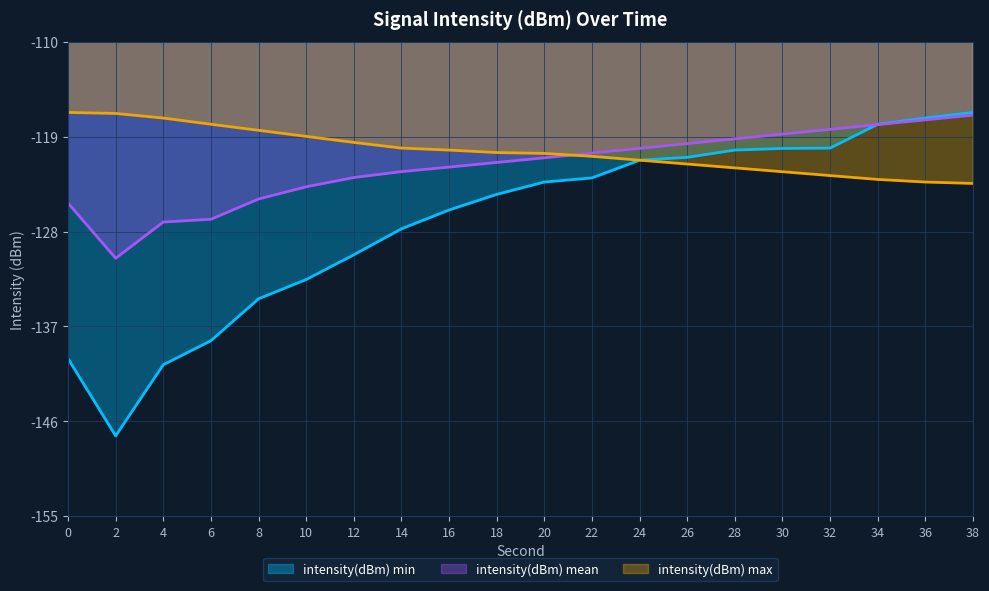

True or false: intensity(dBm) min has more than 0 interior local peaks.

False